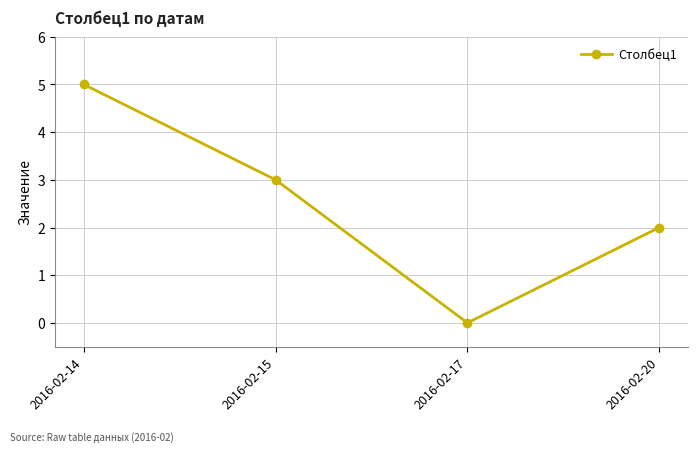

Reading right to left, what are all the values shown in this chart?

2	0	3	5